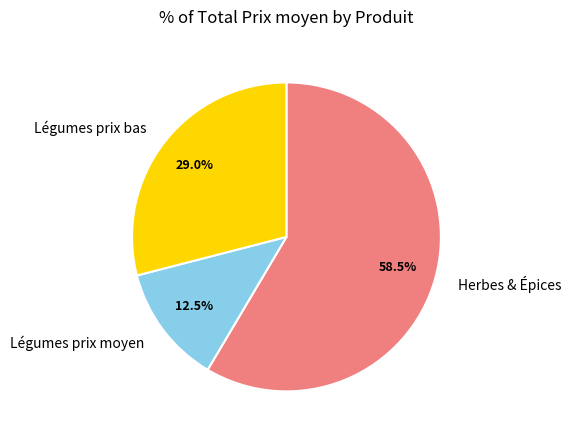

What is the smallest slice in the pie chart?

Légumes prix moyen